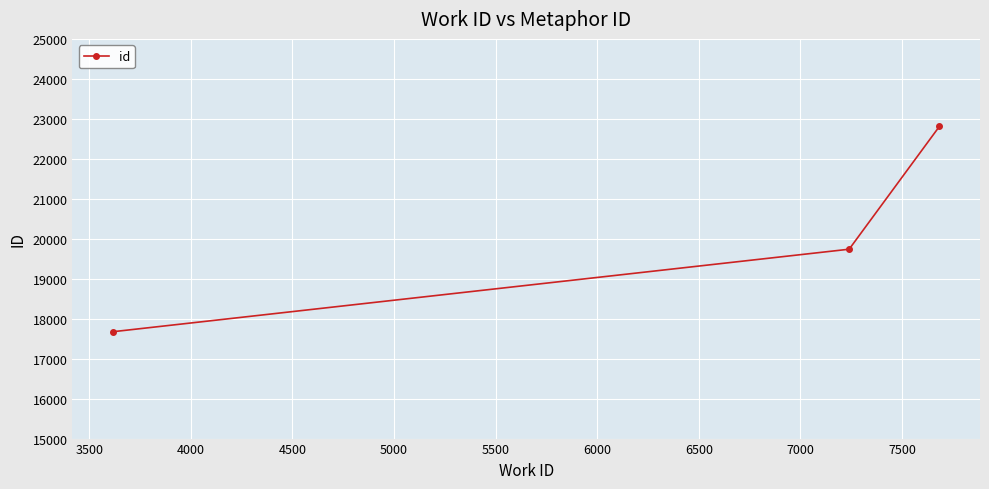

What is the difference between the maximum and second lowest values?

3071